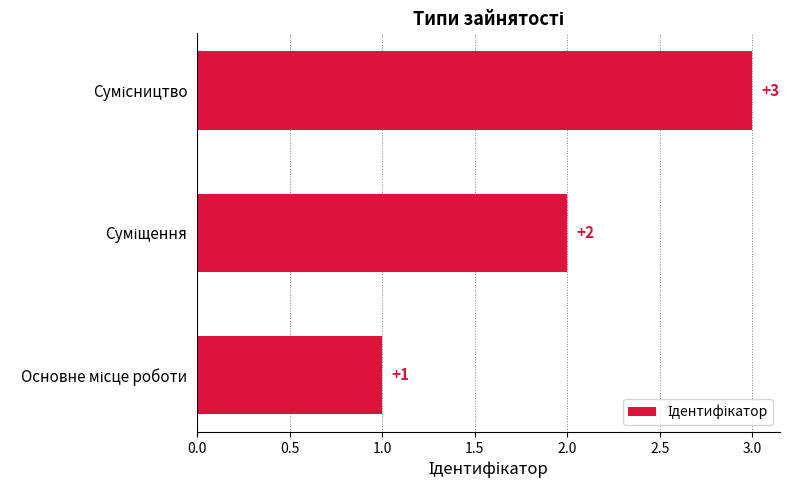

Are the bars horizontal?

Yes